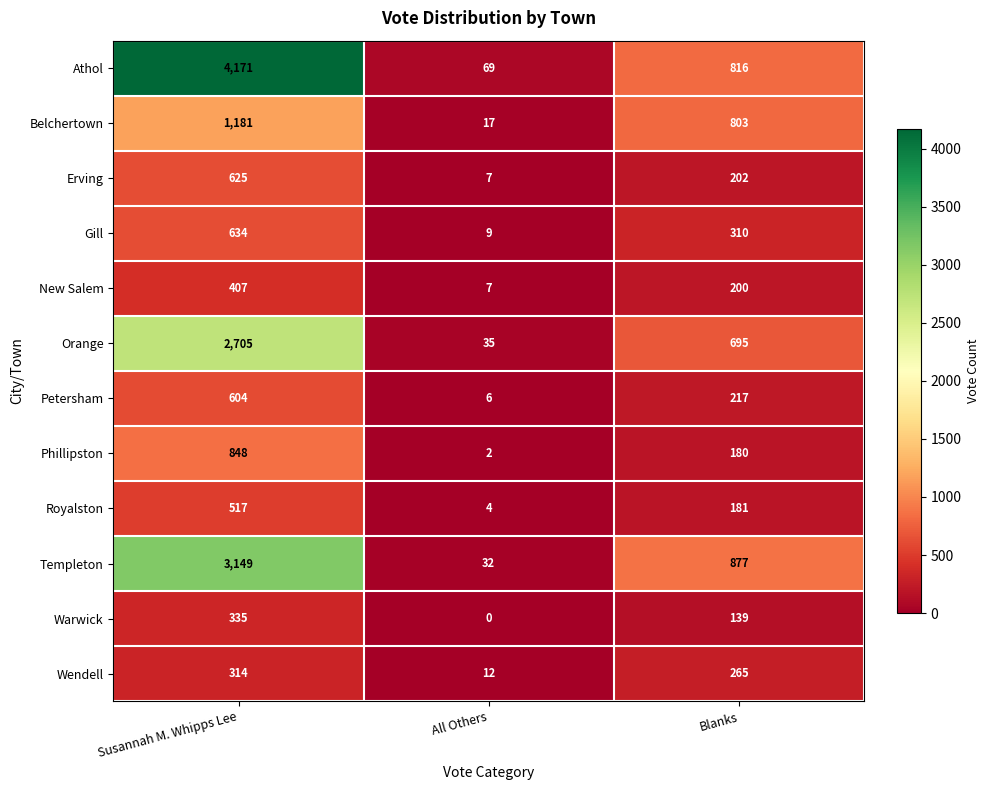

Rank the categories by Belchertown value from lowest to highest.

All Others, Blanks, Susannah M. Whipps Lee